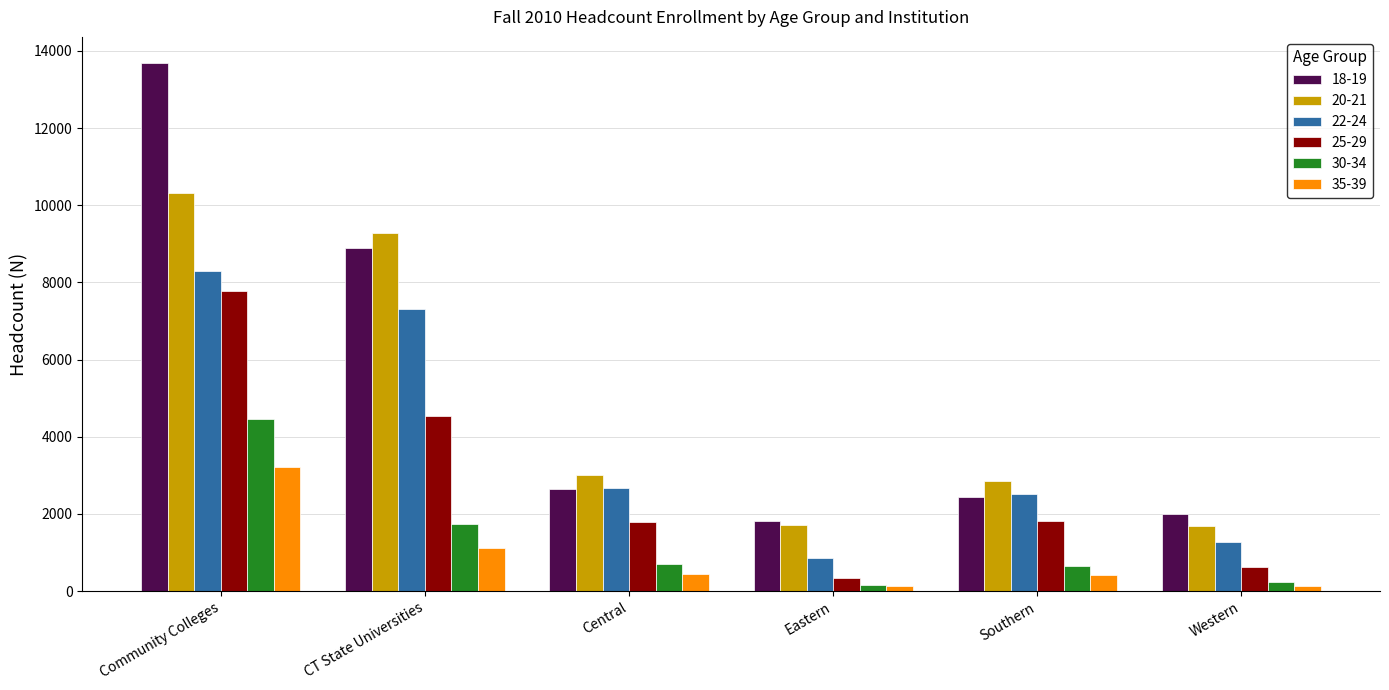

How many values in the 30-34 series are below 701?

3